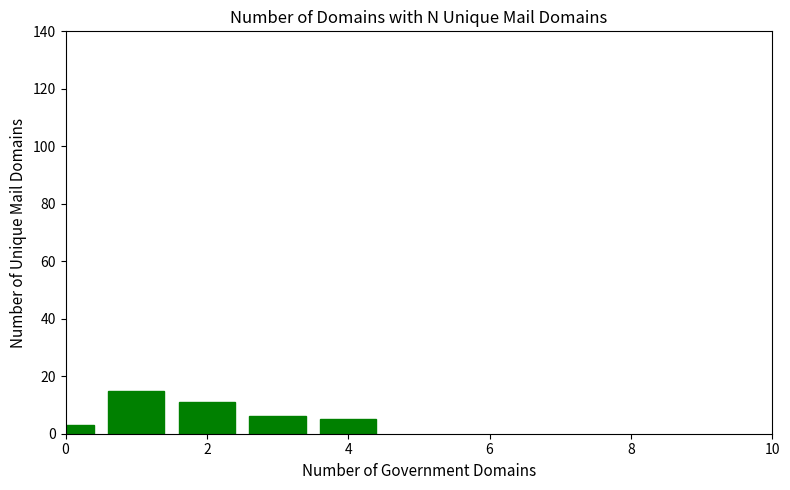

What is the difference between the second highest and minimum values?

8